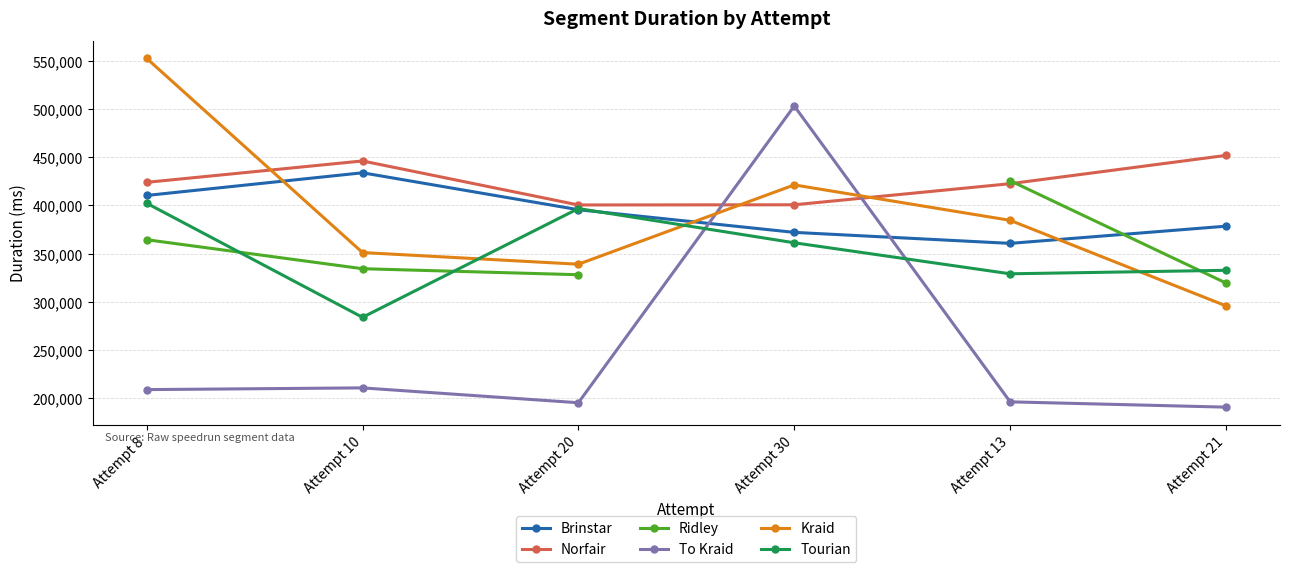

What is the maximum value shown in the chart?

552436.0